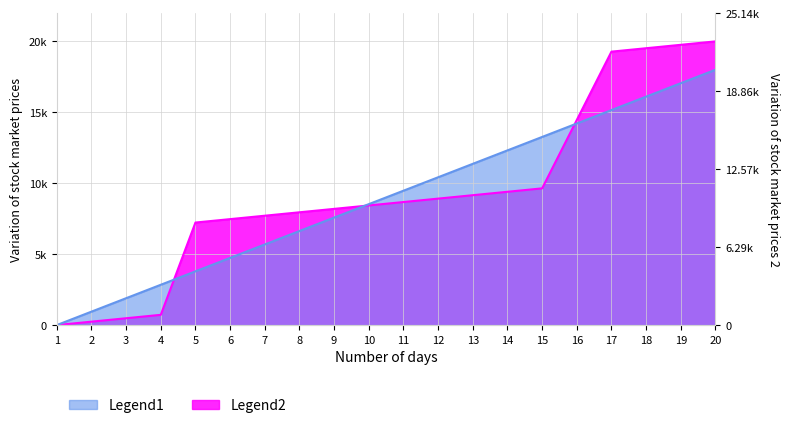

Count the number of data series in this chart.

2